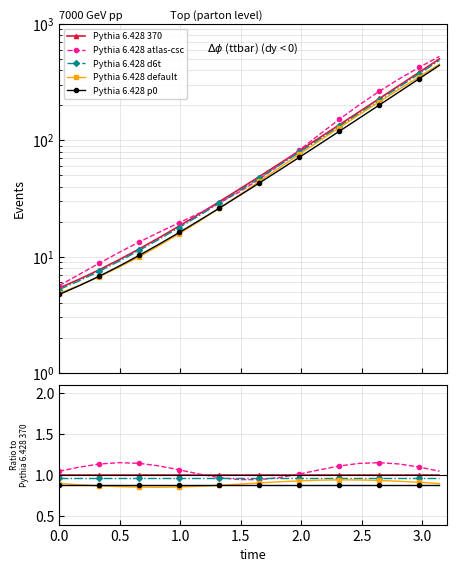

True or false: Pythia 6.428 default has more than 0 points higher than both neighbors.

True